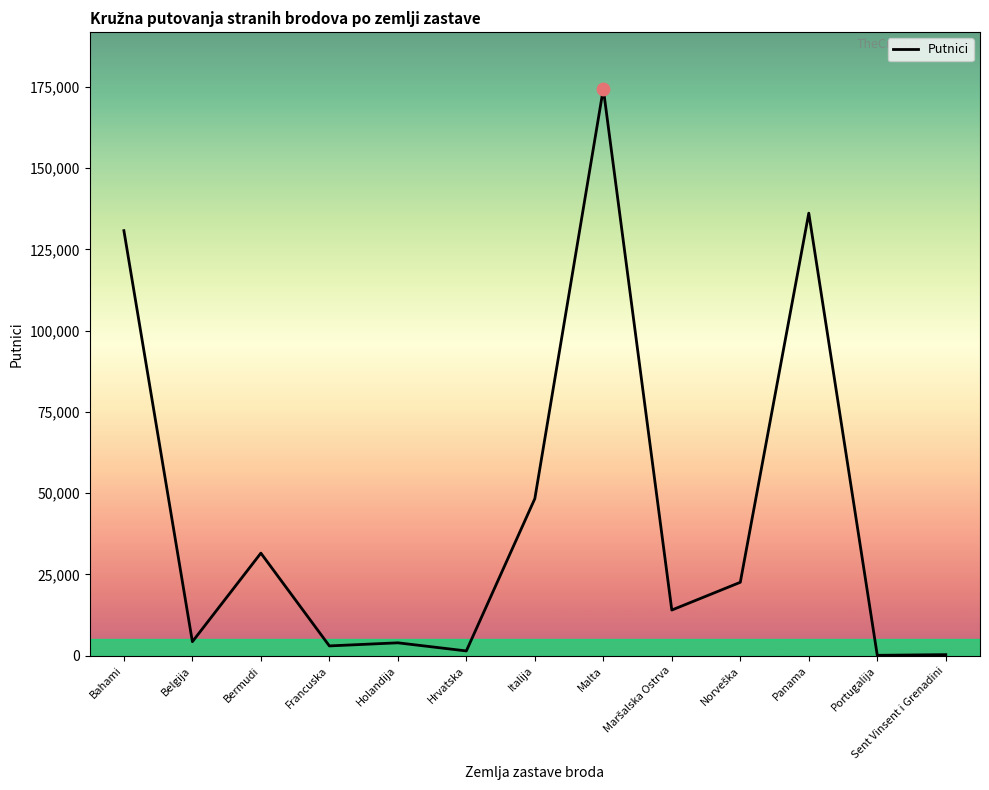

What is the change in value from Bermudi to Portugalija?

-31446